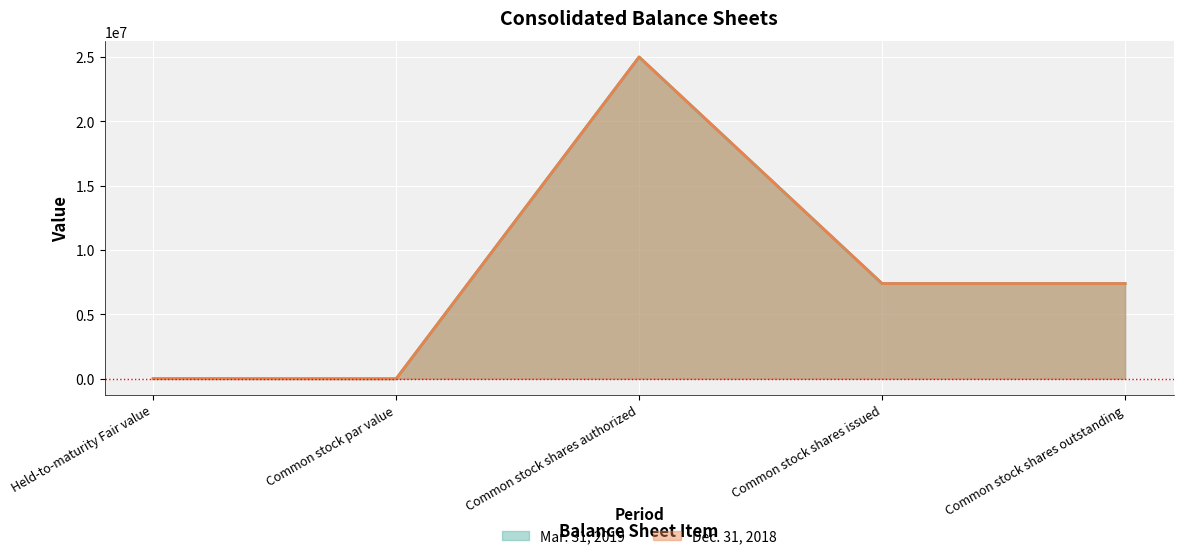

How many distinct data groups are displayed?

2